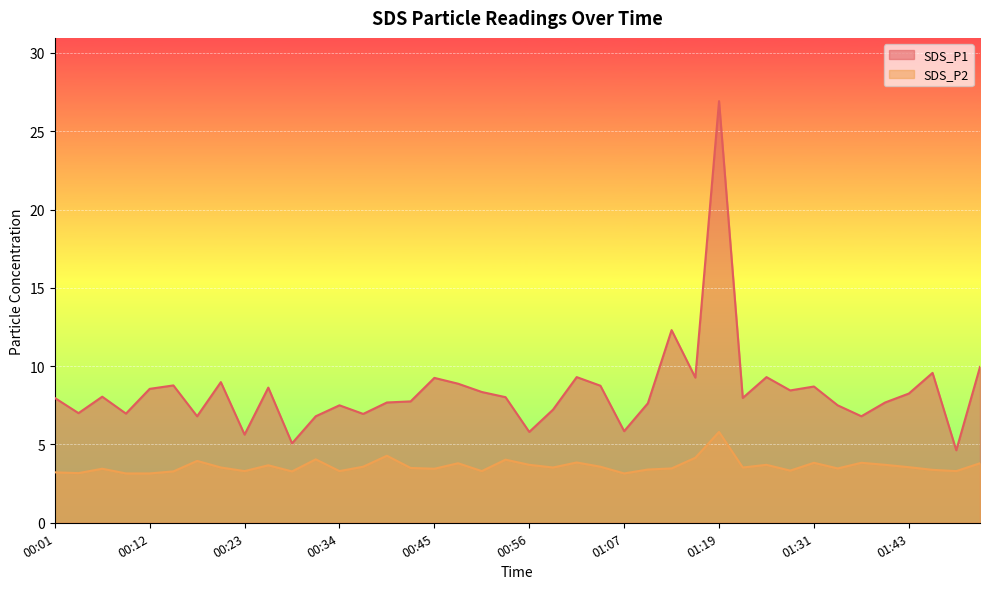

Which series changed the most between 01:19 and 01:40?

SDS_P1